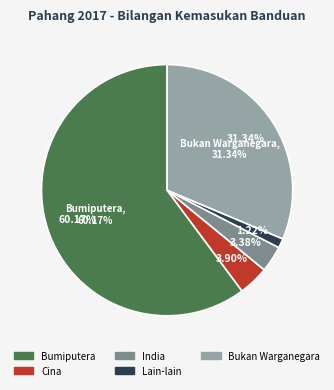

To the nearest percent, what is the difference between the largest and smallest slice percentages?

59%